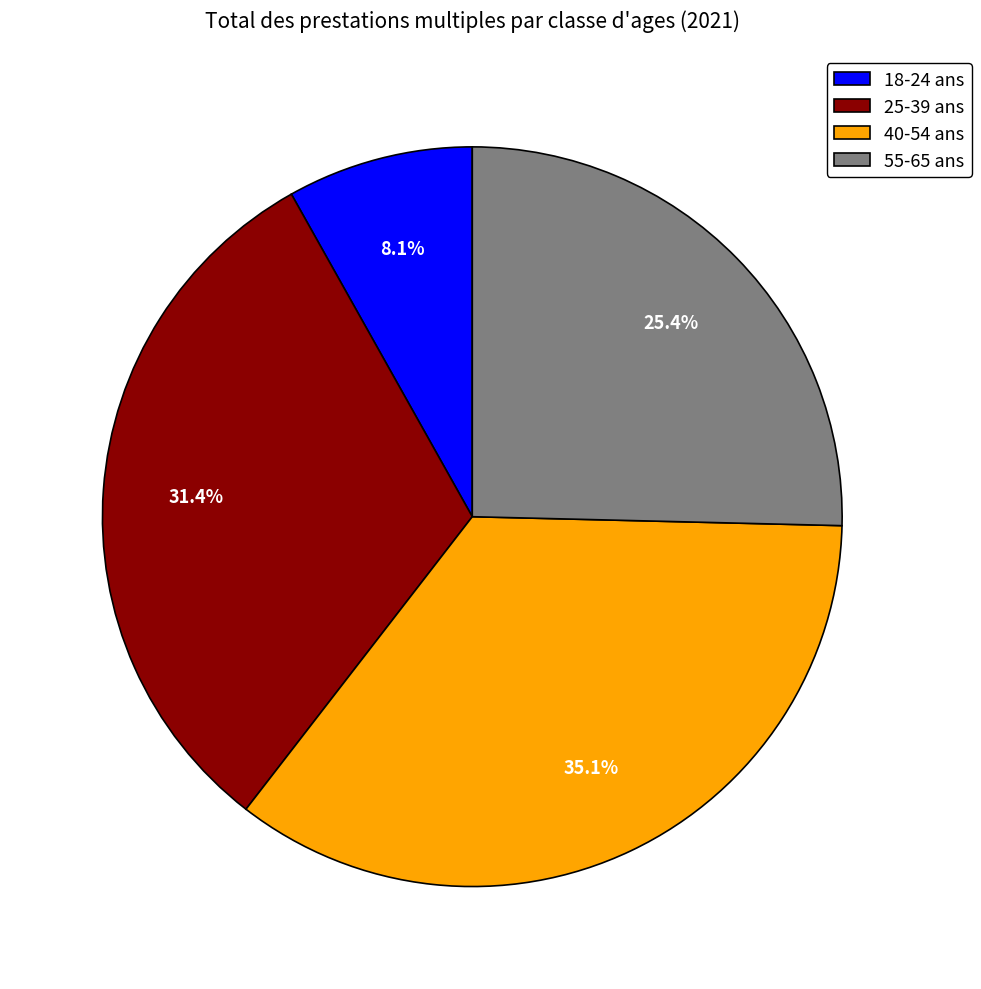

Is it true that 25-39 ans is 17% of the pie?

False